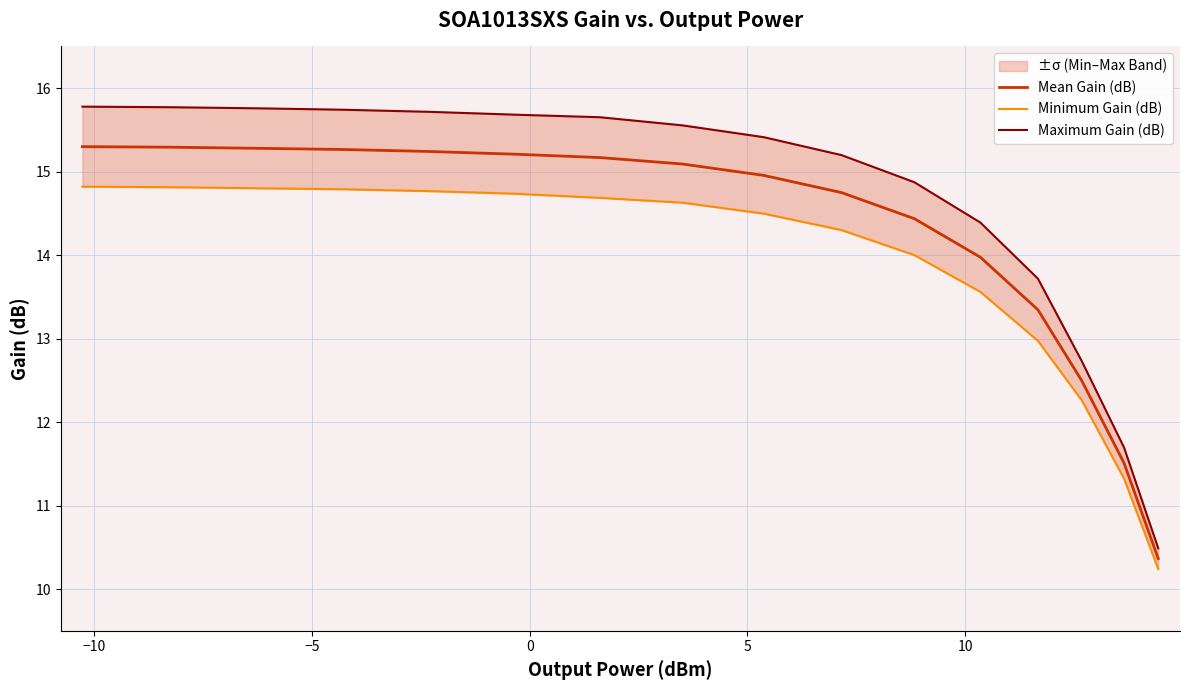

What is the maximum value for Mean Gain (dB)?

15.3